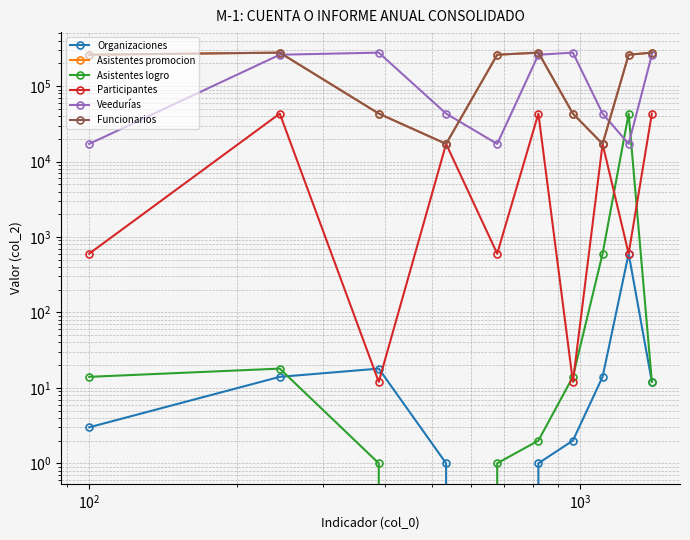

What are all the series names shown in the legend?

Organizaciones, Asistentes promocion, Asistentes logro, Participantes, Veedurías, Funcionarios